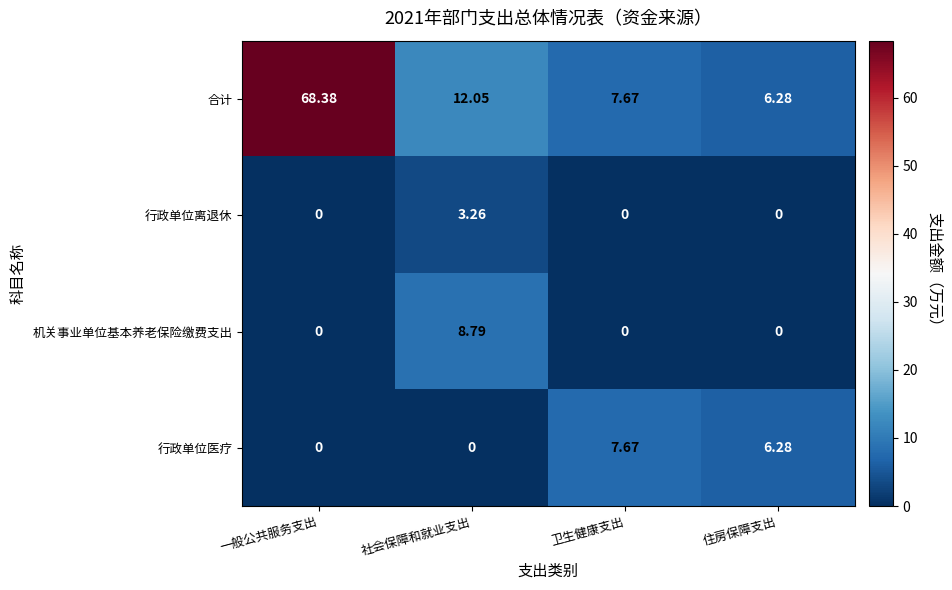

Which series has the widest spread of values?

合计